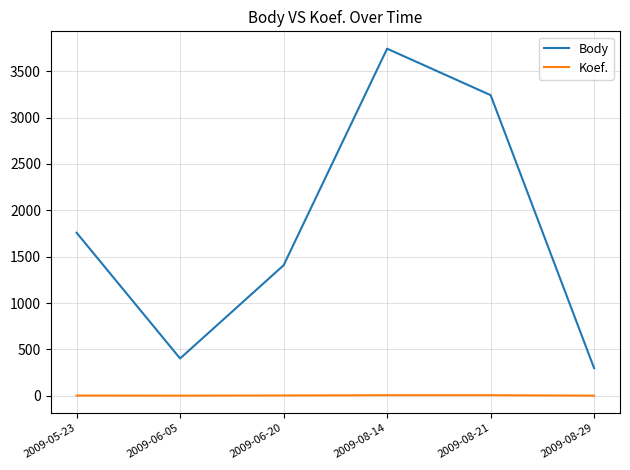

Rank the series by their average value, from lowest to highest.

Koef., Body